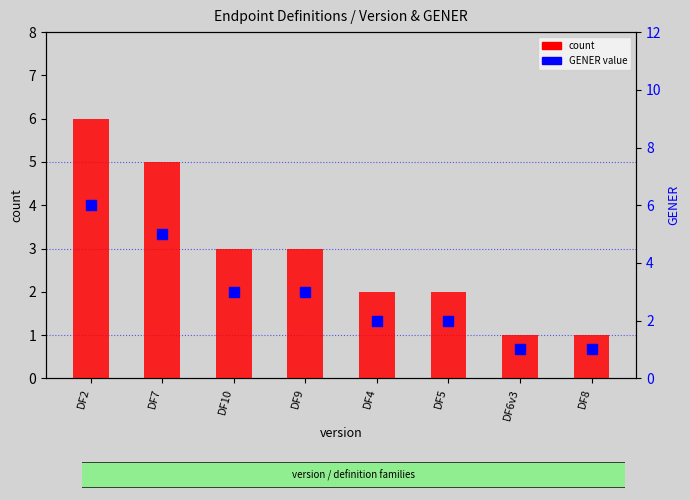

The GENER value series shows 0 at DF6v3. True or false?

False